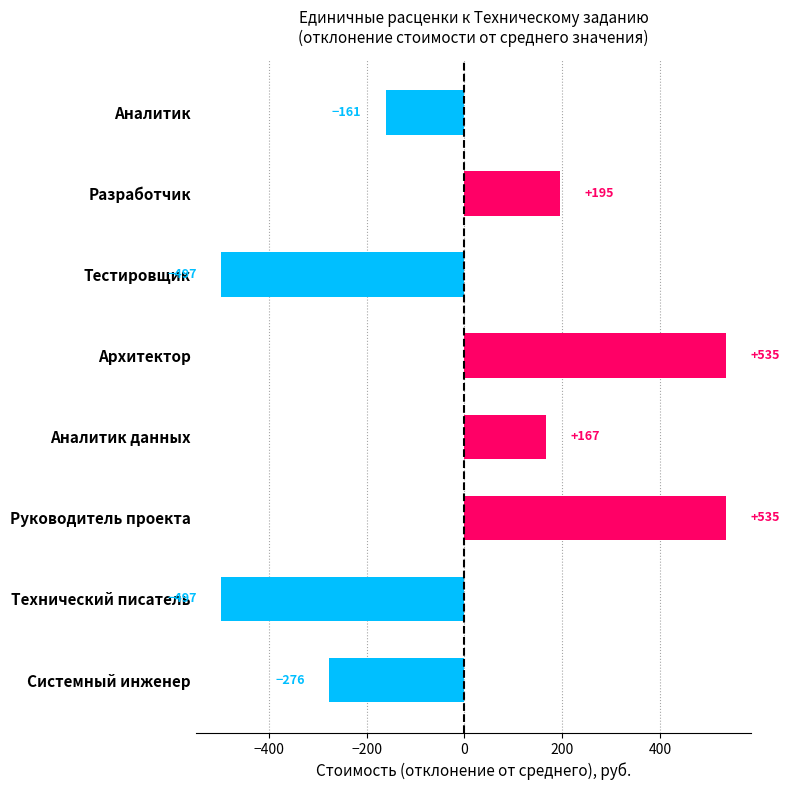

True or false: the data shows -497.3 at Технический писатель.

True